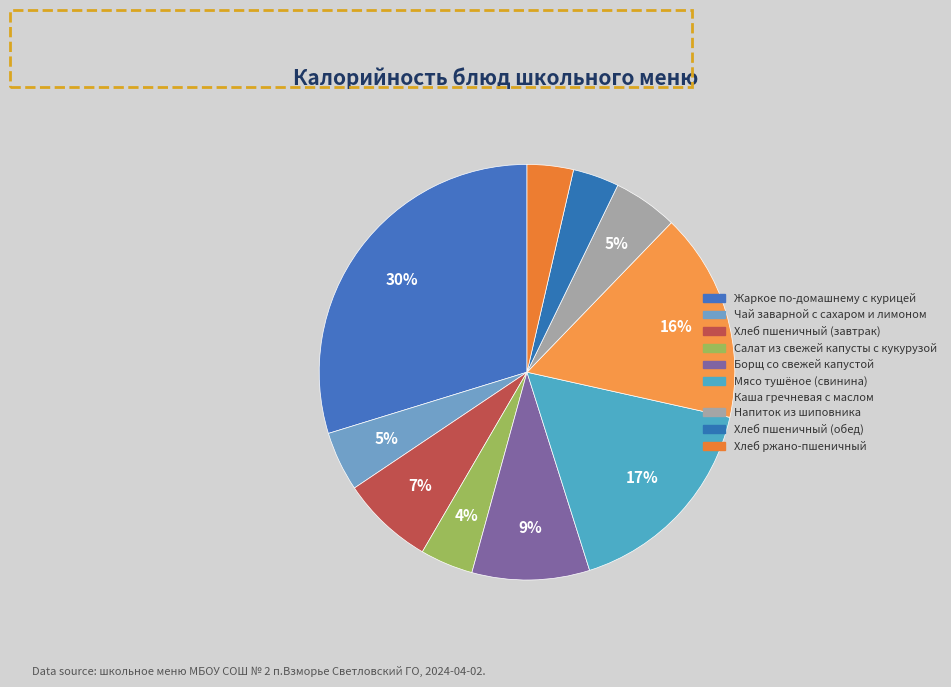

The Напиток из шиповника slice represents 1% of the pie. True or false?

False